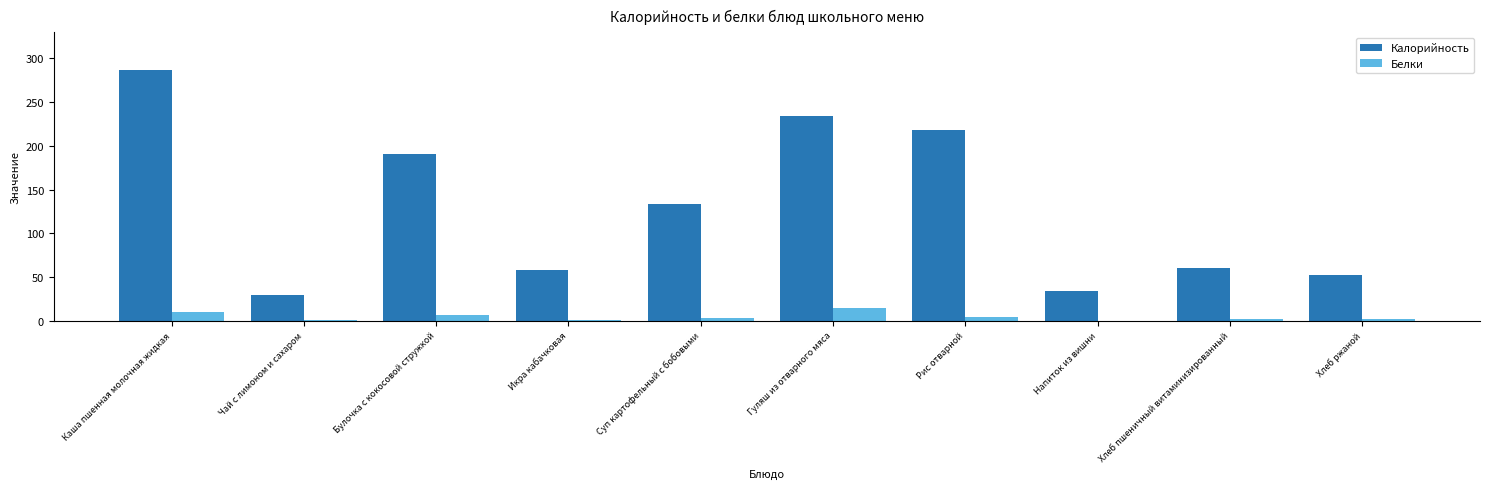

What is the total value across all series at Хлеб пшеничный витаминизированный?

61.7